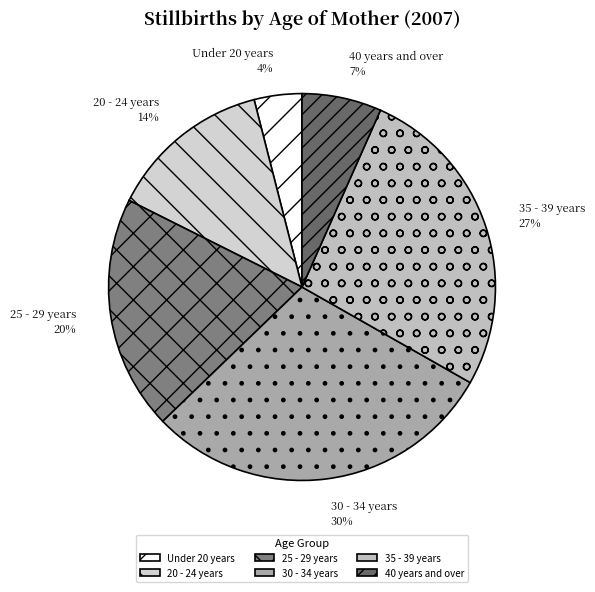

Which category has the biggest portion of the pie?

30 - 34 years